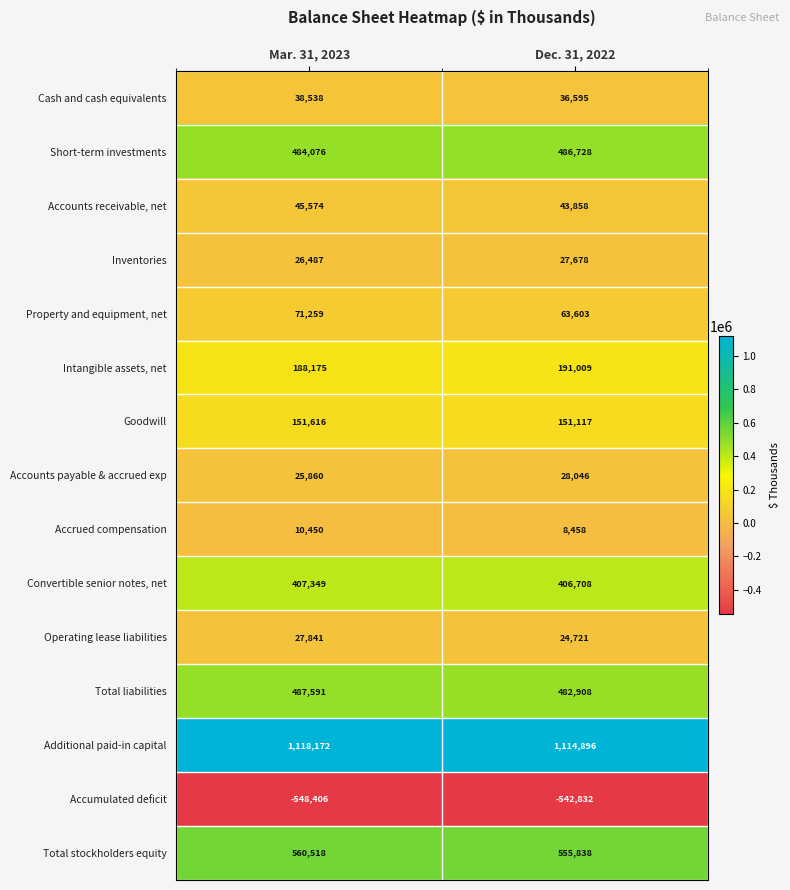

Where is Goodwill nearest to the value 151366?

Dec. 31, 2022